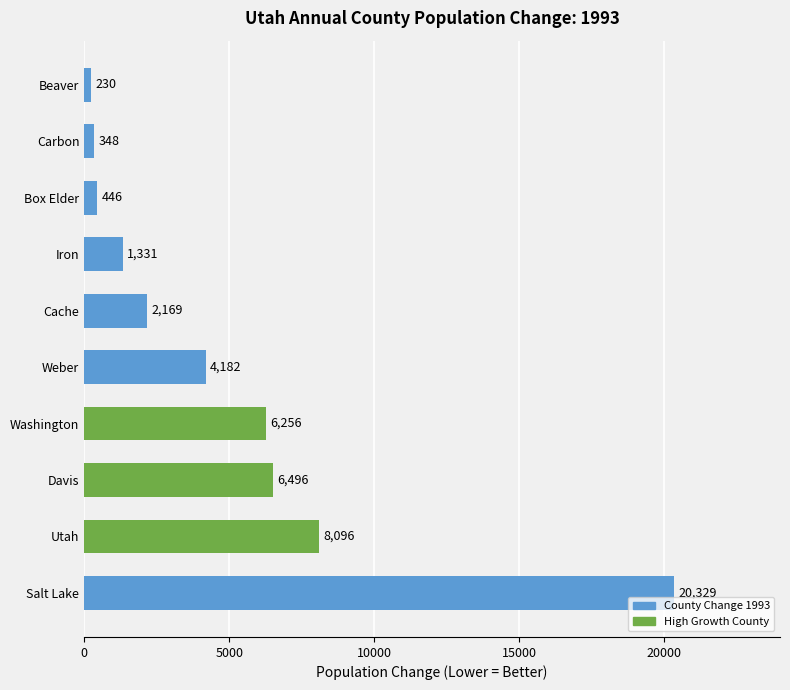

Which has a higher value, Utah or Cache?

Utah